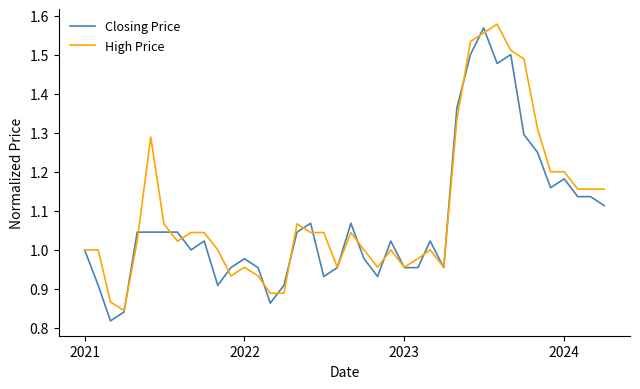

Which series has the widest spread of values?

Closing Price